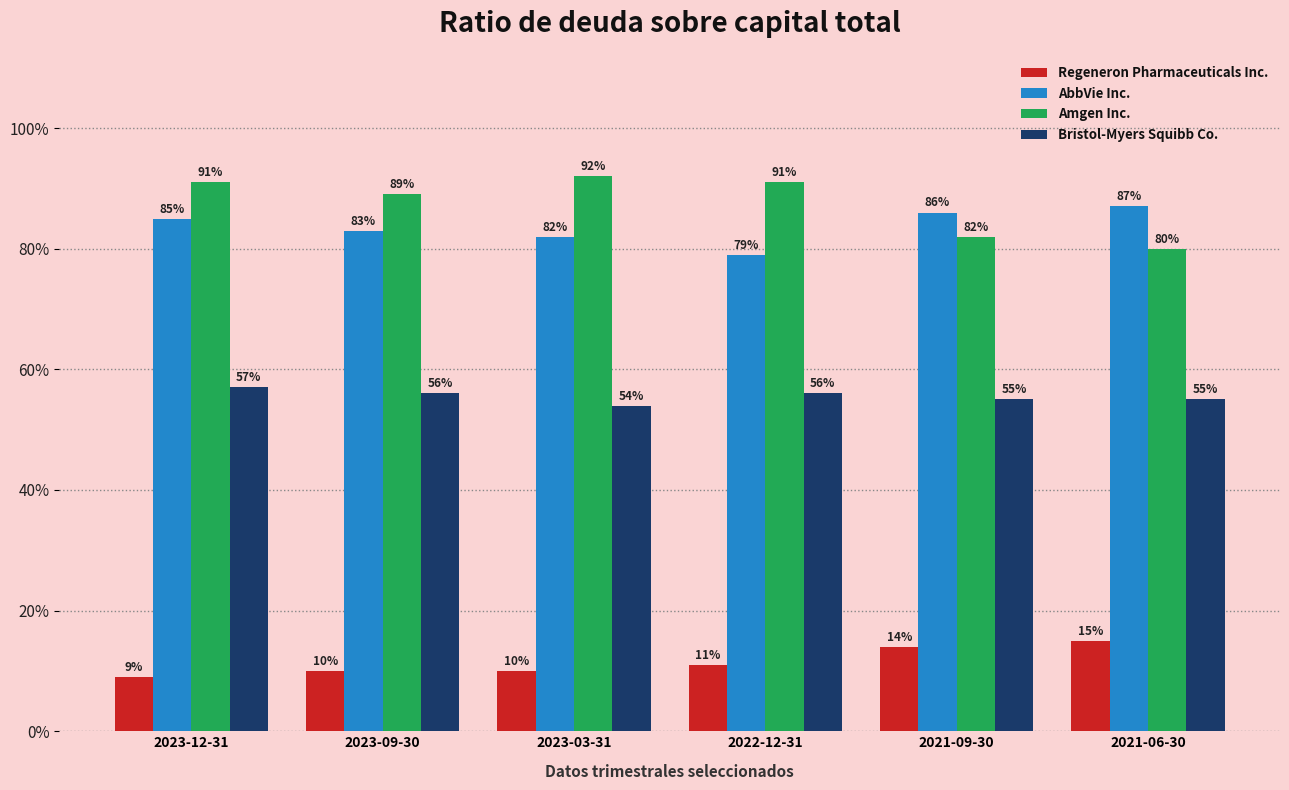

Reading left to right, what are all the values shown in this chart?

Regeneron Pharmaceuticals Inc.: 0.1	0.1	0.1	0.1	0.1	0.1
AbbVie Inc.: 0.8	0.8	0.8	0.8	0.9	0.9
Amgen Inc.: 0.9	0.9	0.9	0.9	0.8	0.8
Bristol-Myers Squibb Co.: 0.6	0.6	0.5	0.6	0.6	0.6